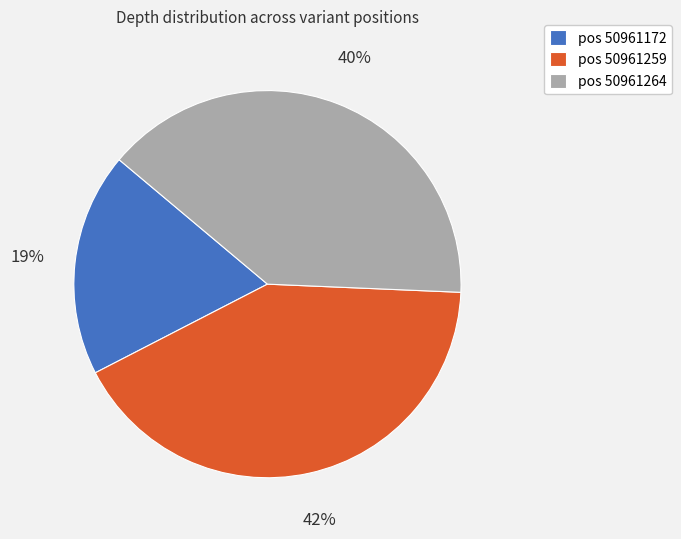

What is the largest slice in the pie chart?

pos 50961259